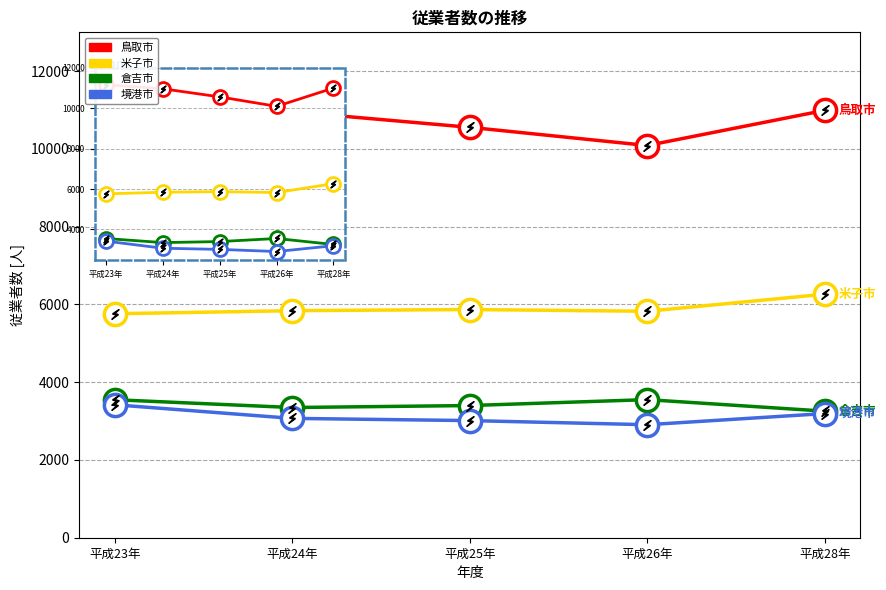

Reading left to right, transcribe all the data shown in this chart.

鳥取市: 11157	10957	10557	10089	10993
米子市: 5761	5840	5870	5825	6264
倉吉市: 3550	3349	3400	3552	3256
境港市: 3420	3070	3013	2907	3194